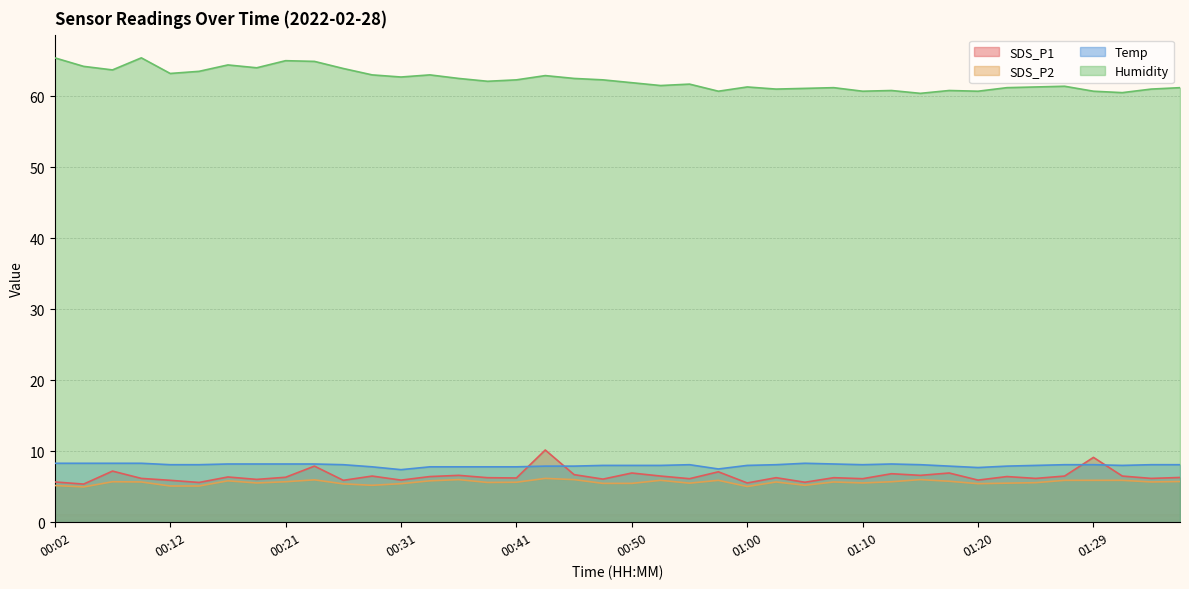

What is the lowest value of the Humidity series?

60.4